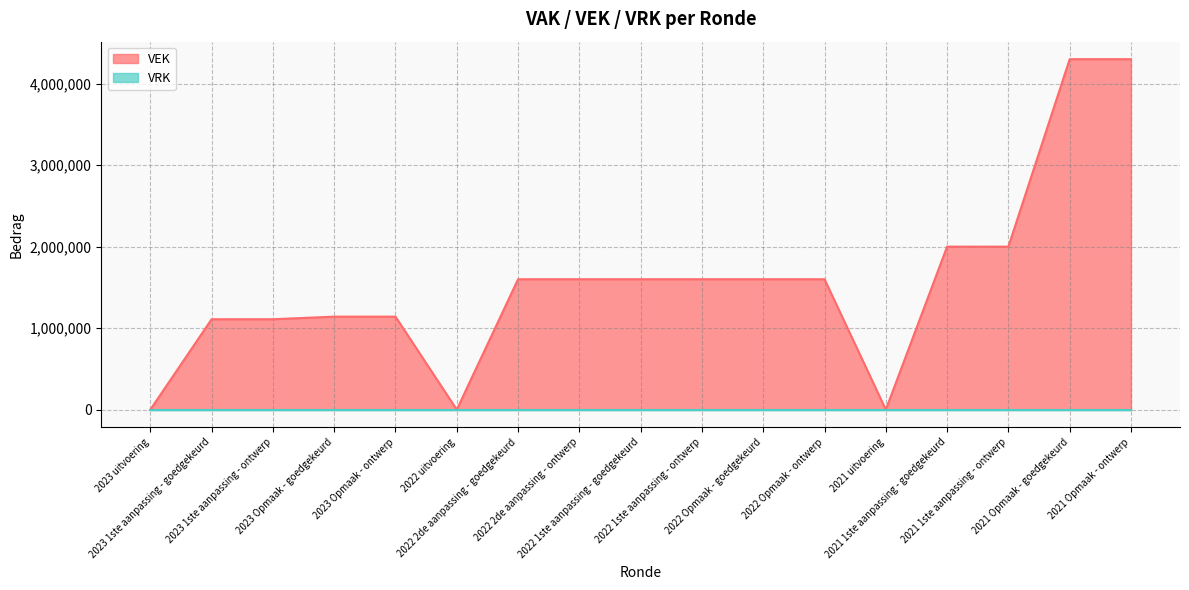

List the labels in order of value, smallest first.

2023 uitvoering, 2022 uitvoering, 2021 uitvoering, 2023 1ste aanpassing - goedgekeurd, 2023 1ste aanpassing - ontwerp, 2023 Opmaak - goedgekeurd, 2023 Opmaak - ontwerp, 2022 2de aanpassing - goedgekeurd, 2022 2de aanpassing - ontwerp, 2022 1ste aanpassing - goedgekeurd, 2022 1ste aanpassing - ontwerp, 2022 Opmaak - goedgekeurd, 2022 Opmaak - ontwerp, 2021 1ste aanpassing - goedgekeurd, 2021 1ste aanpassing - ontwerp, 2021 Opmaak - goedgekeurd, 2021 Opmaak - ontwerp